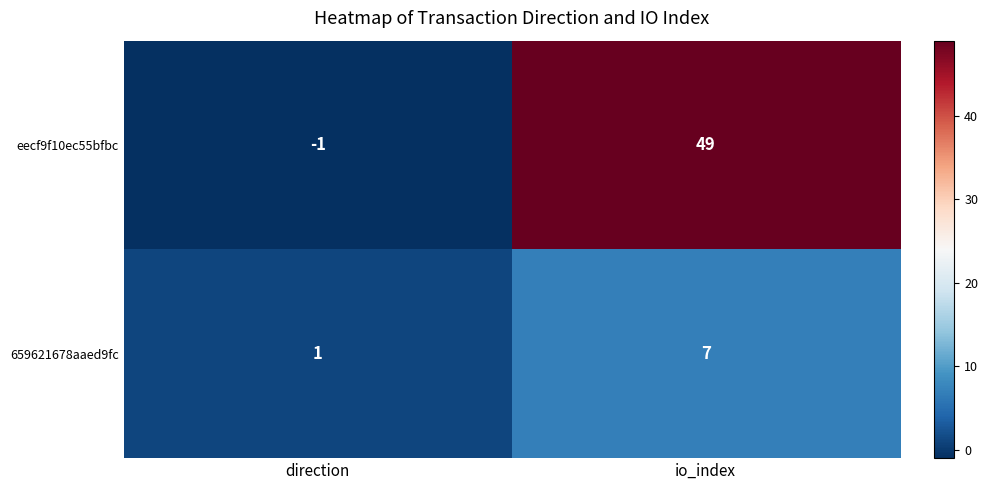

Where is 659621678aaed9fc nearest to the value 4?

direction